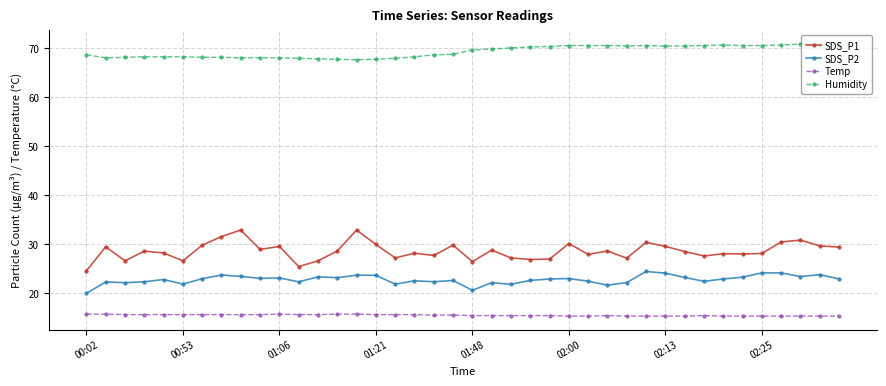

What is the greatest value displayed?

70.8